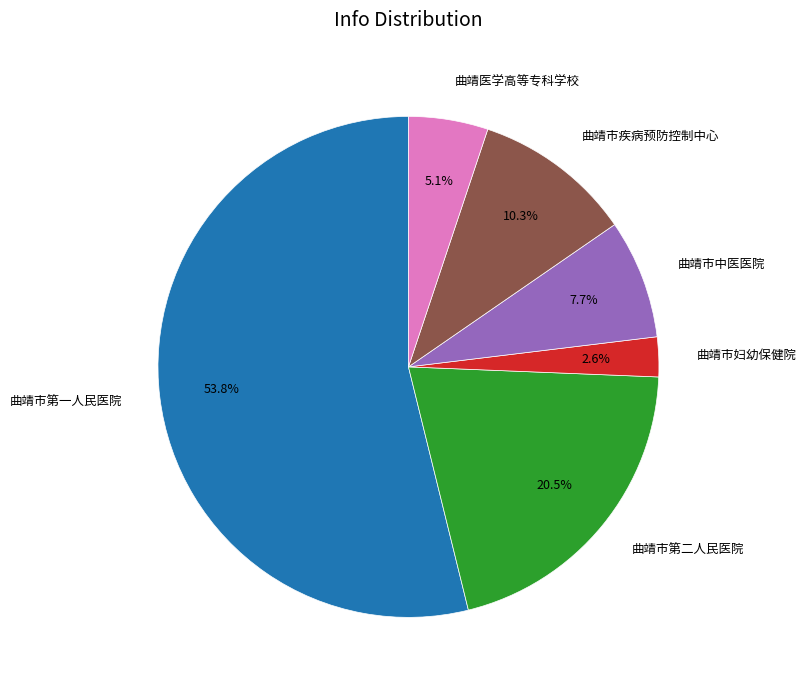

Which slice is the largest?

曲靖市第一人民医院